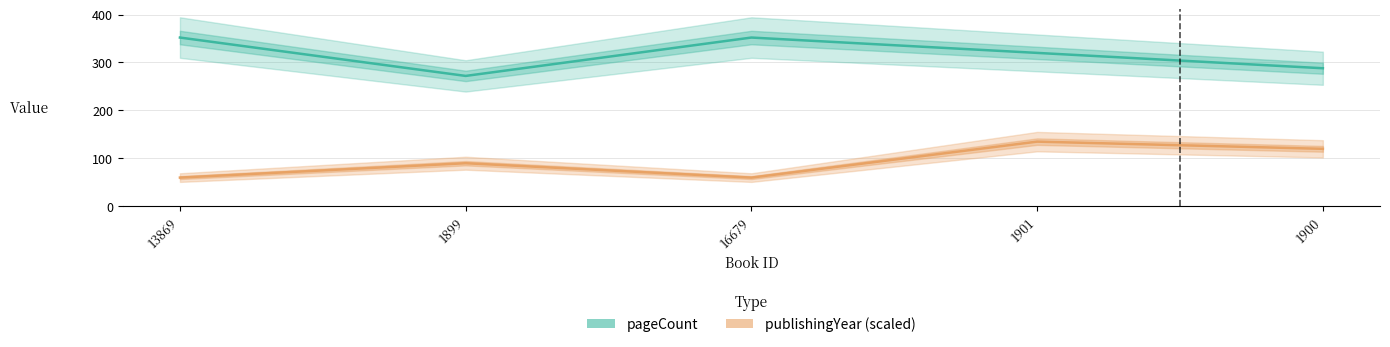

True or false: publishingYear (scaled) has a value of 135 at 1901.

True